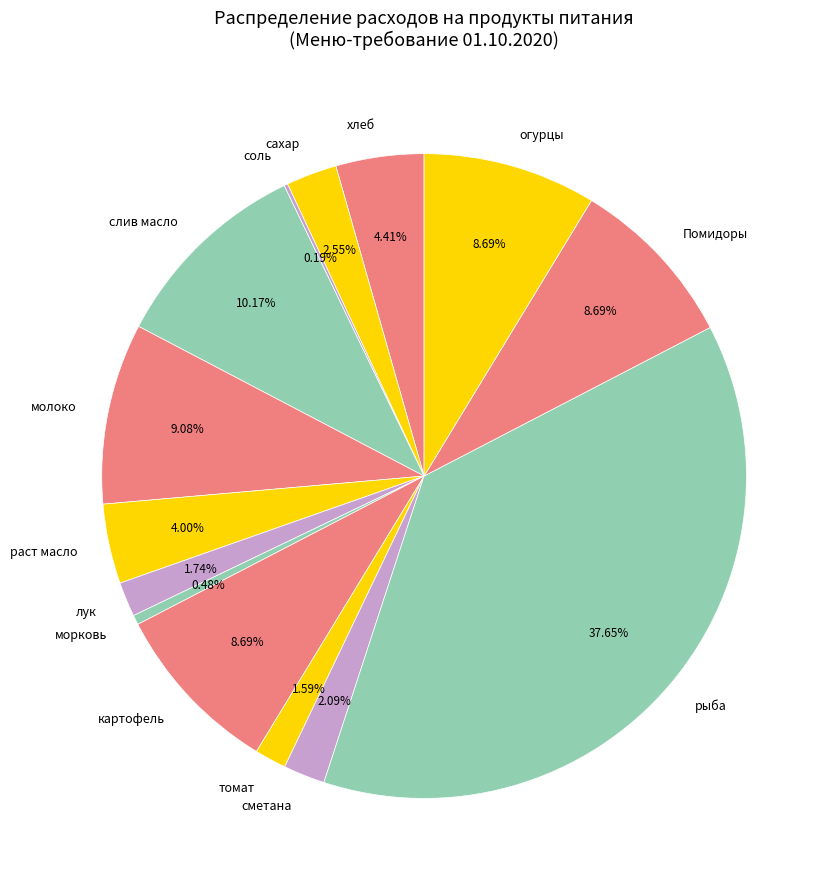

To the nearest percent, what portion does хлеб represent?

4%